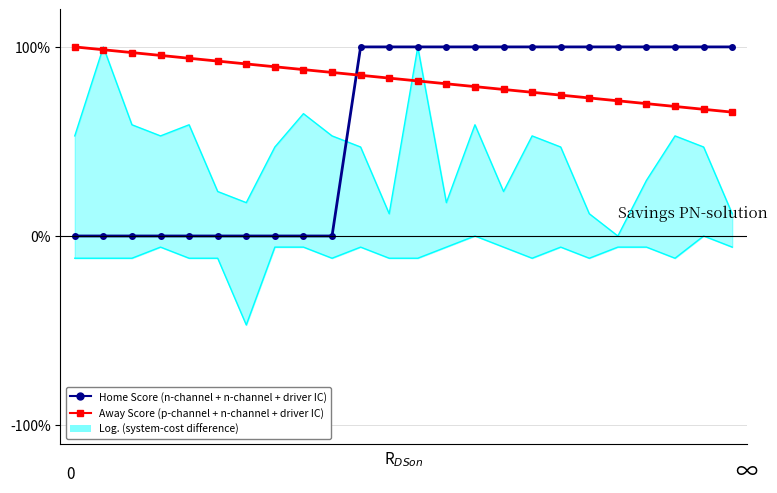

At how many categories does at least one series exceed 77?

24